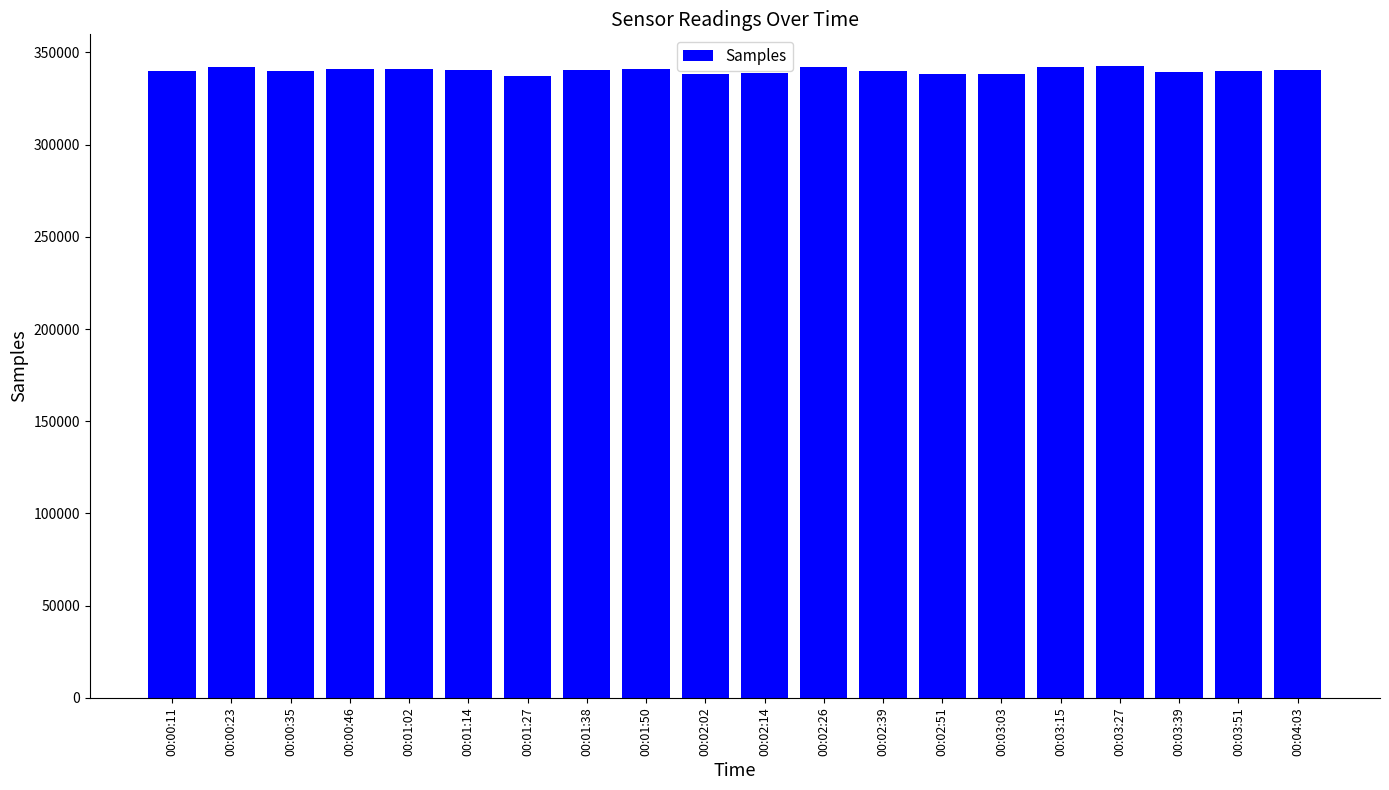

What is the greatest value displayed?

342607